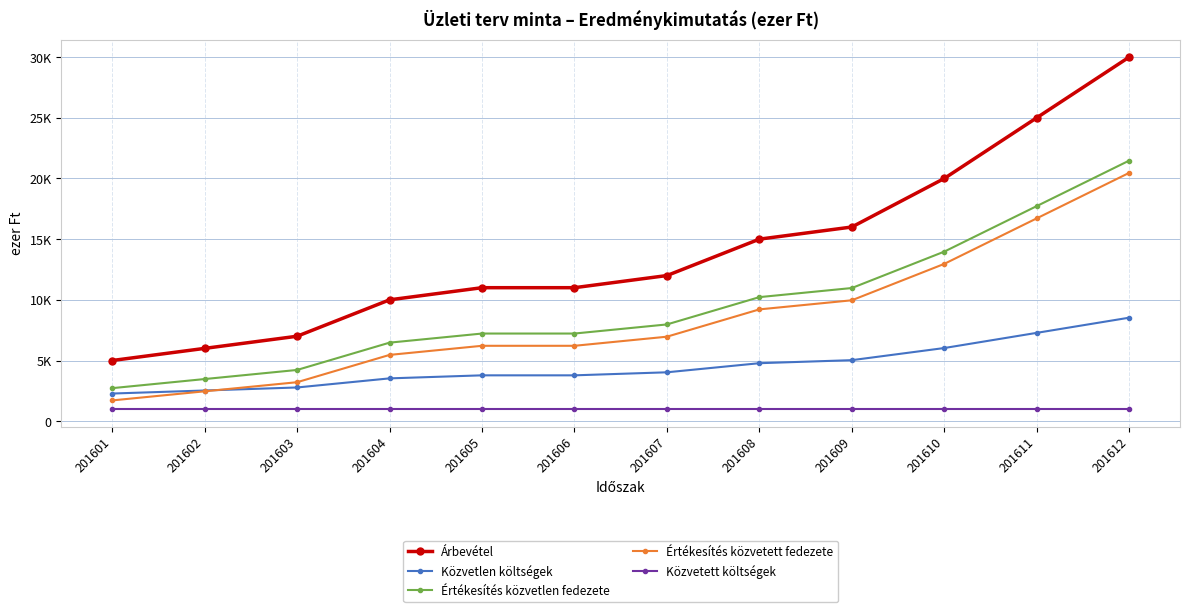

True or false: Közvetett költségek and Közvetlen költségek cross at least once.

False